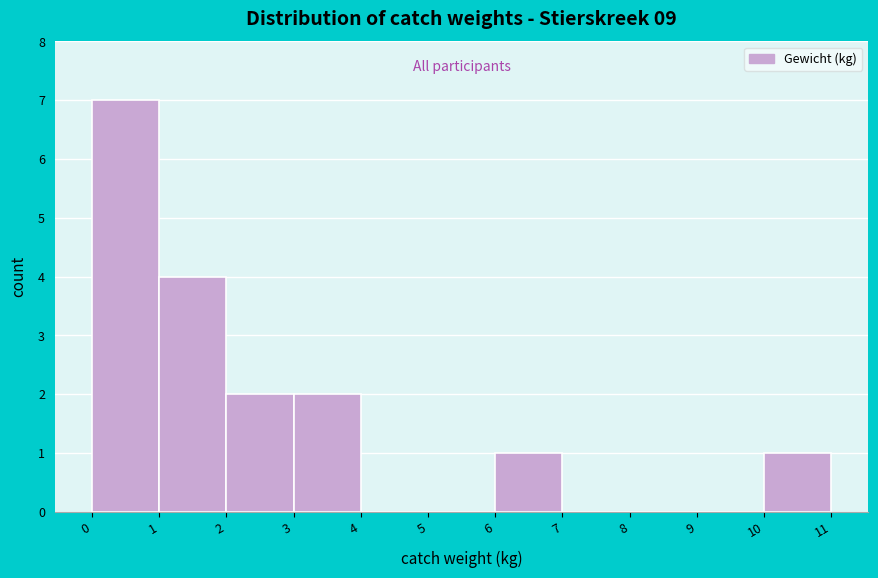

What is the height of the bar covering 0 to 1 on the x-axis? The values are not printed on the chart, so give them approximately, as read against the axis.

7